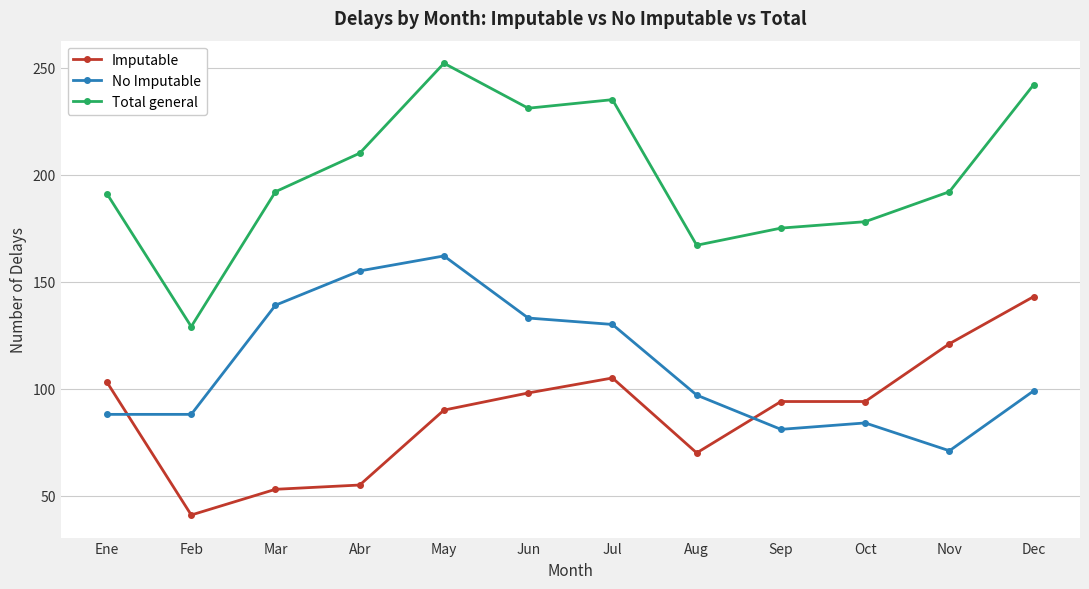

What is the label of the 4th point from the left?

Abr